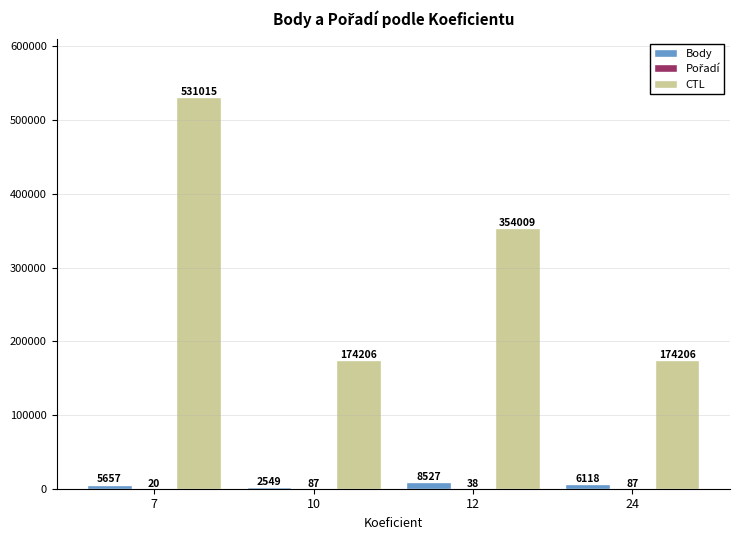

The value of CTL at 24 is 42776. True or false?

False